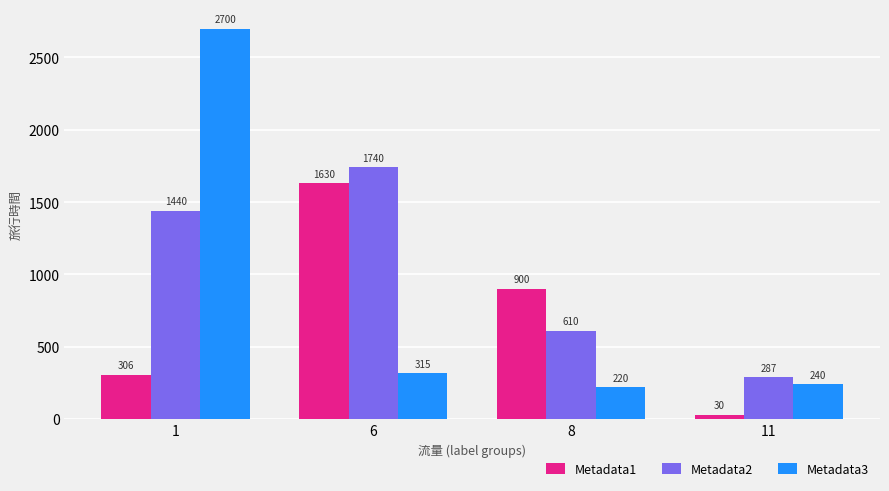

What is the total value across all series at 11?

557